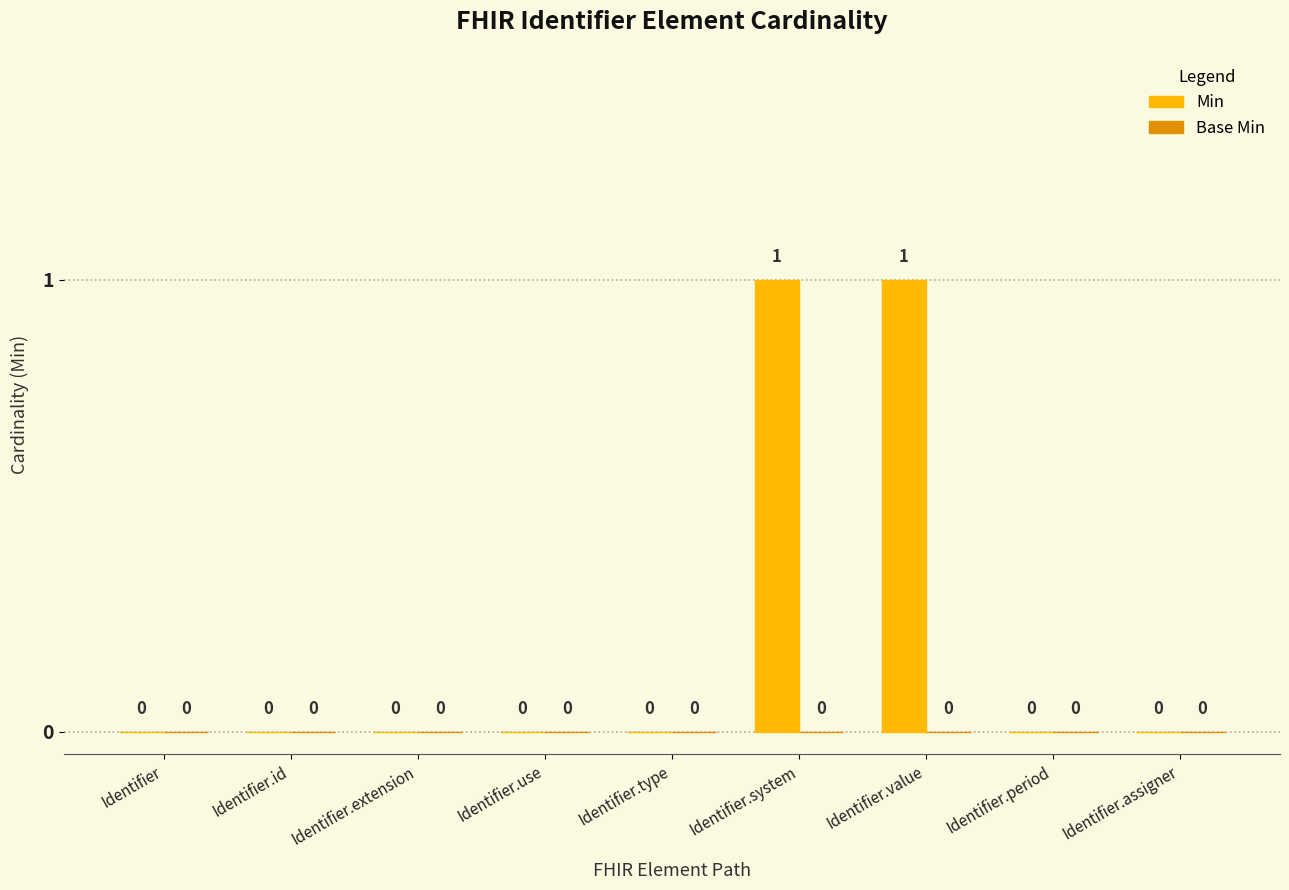

Reading left to right, list all the values displayed in this chart.

Identifier=0	Identifier.id=0	Identifier.extension=0	Identifier.use=0	Identifier.type=0	Identifier.system=1	Identifier.value=1	Identifier.period=0	Identifier.assigner=0